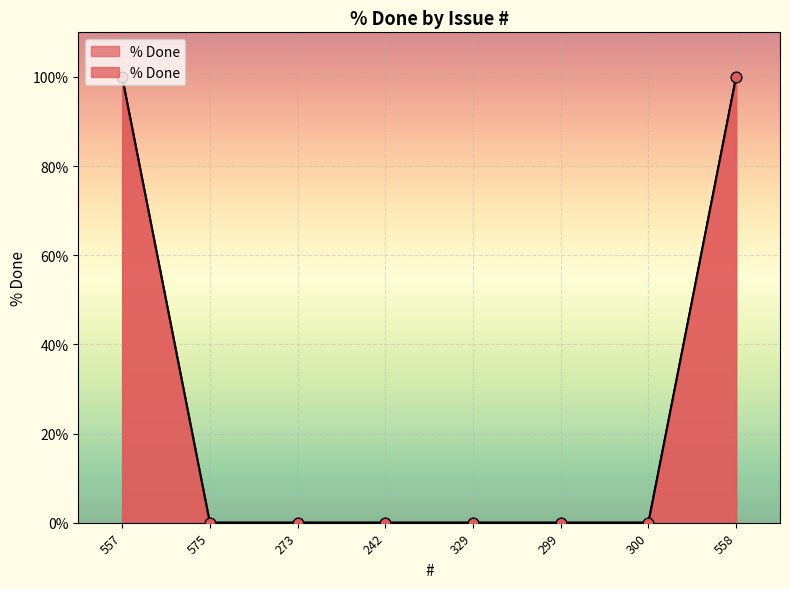

Between 299 and 300, which is larger?

299